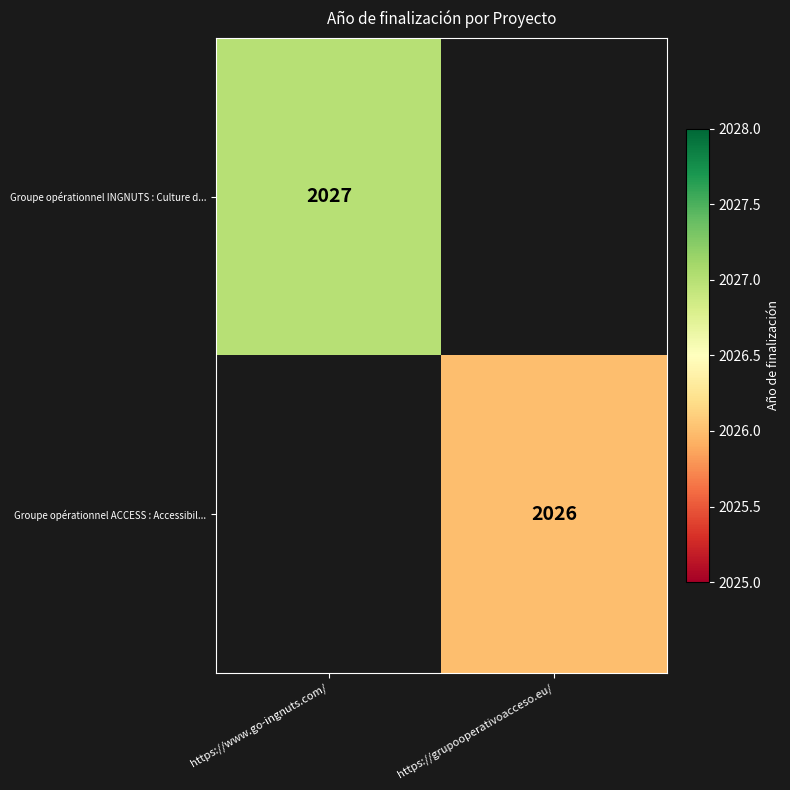

How many data points does each series have?

2